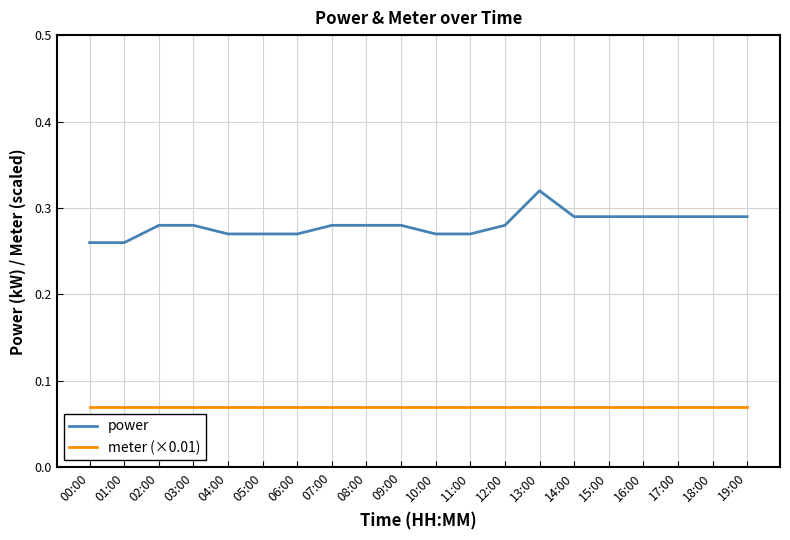

What position from the right is 01:00?

19